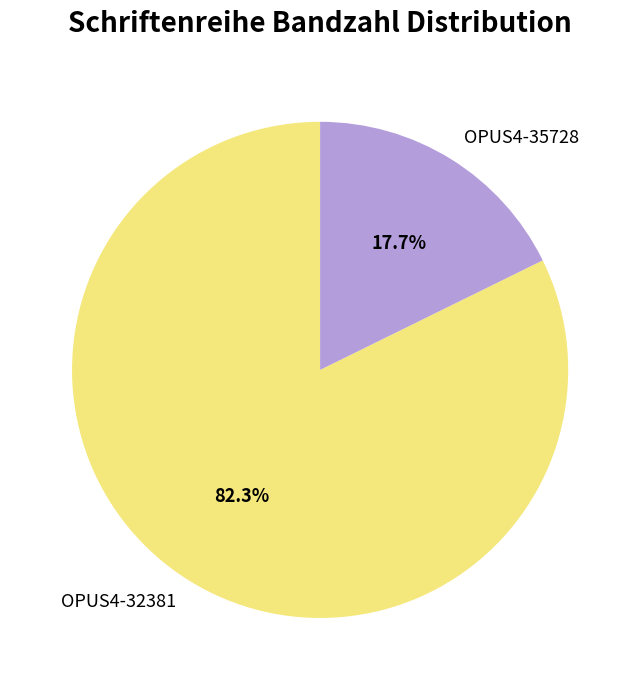

Is it true that OPUS4-35728 is 18% of the pie?

True